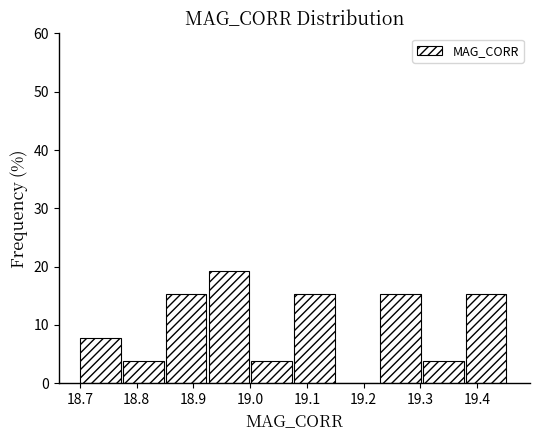

How tall is the bar that spans 19.30 to 19.38 on the x-axis? Neither the bar edges nor the heights are printed on the chart, so give them approximately, as read against the axes.

4